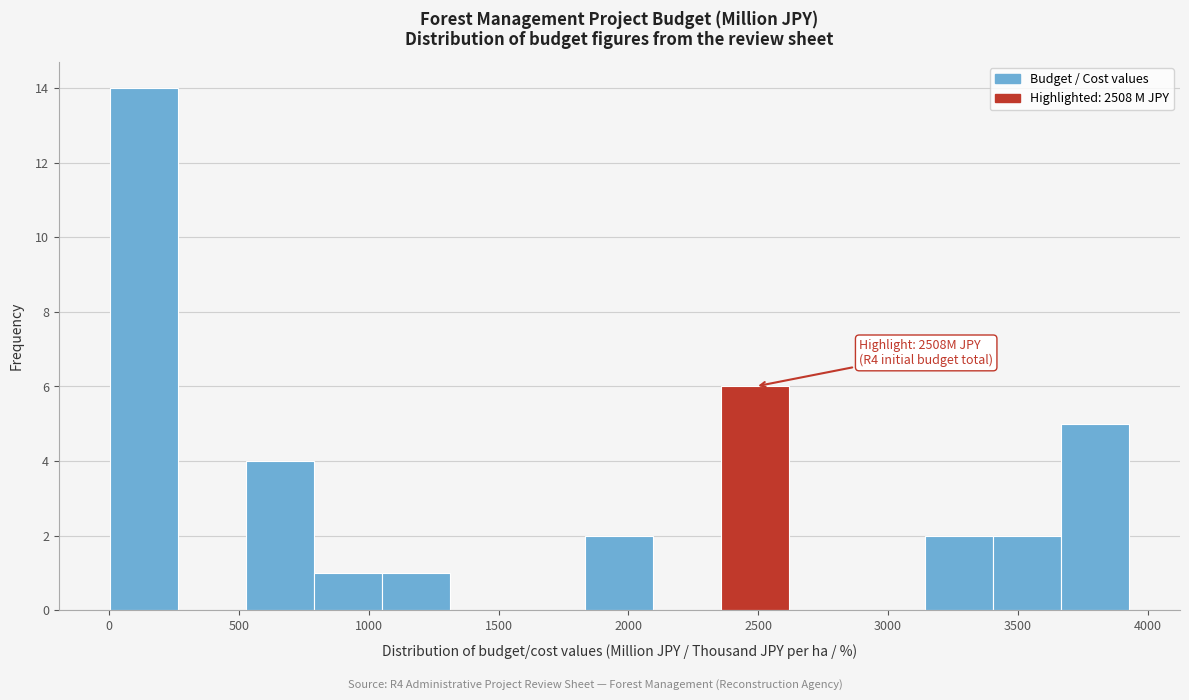

Which range on the x-axis has the tallest bar?

0 to 250